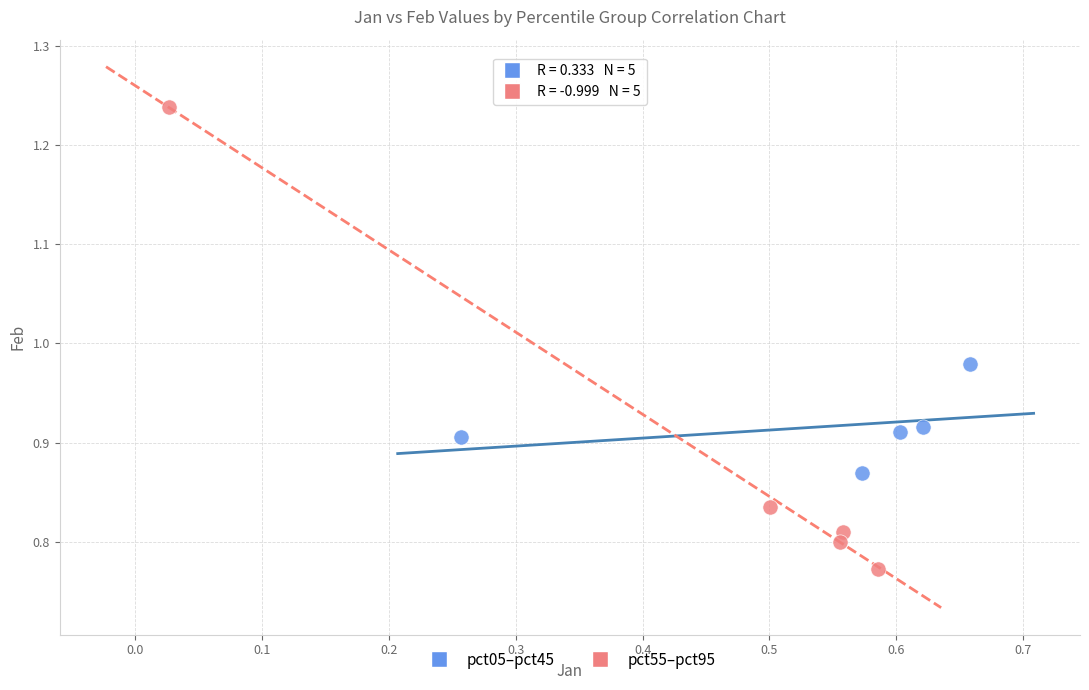

Which series reaches the maximum Y coordinate?

pct55–pct95